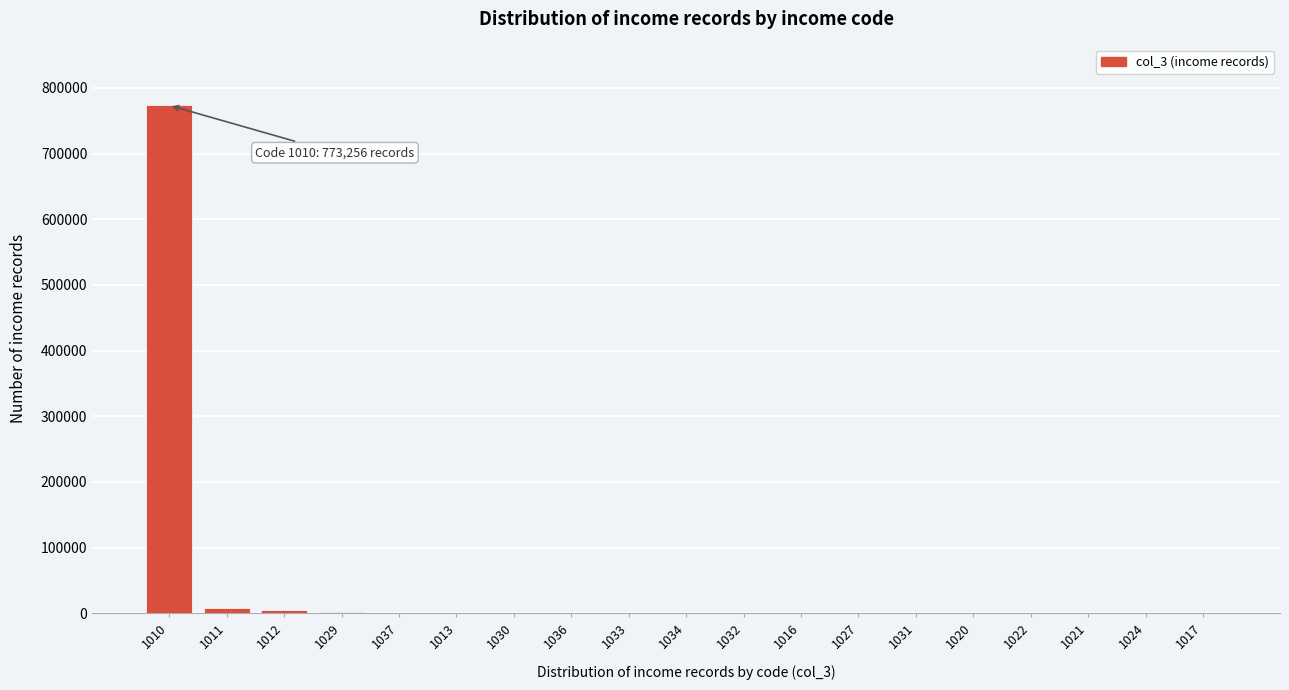

What is the maximum value shown in the chart?

773256